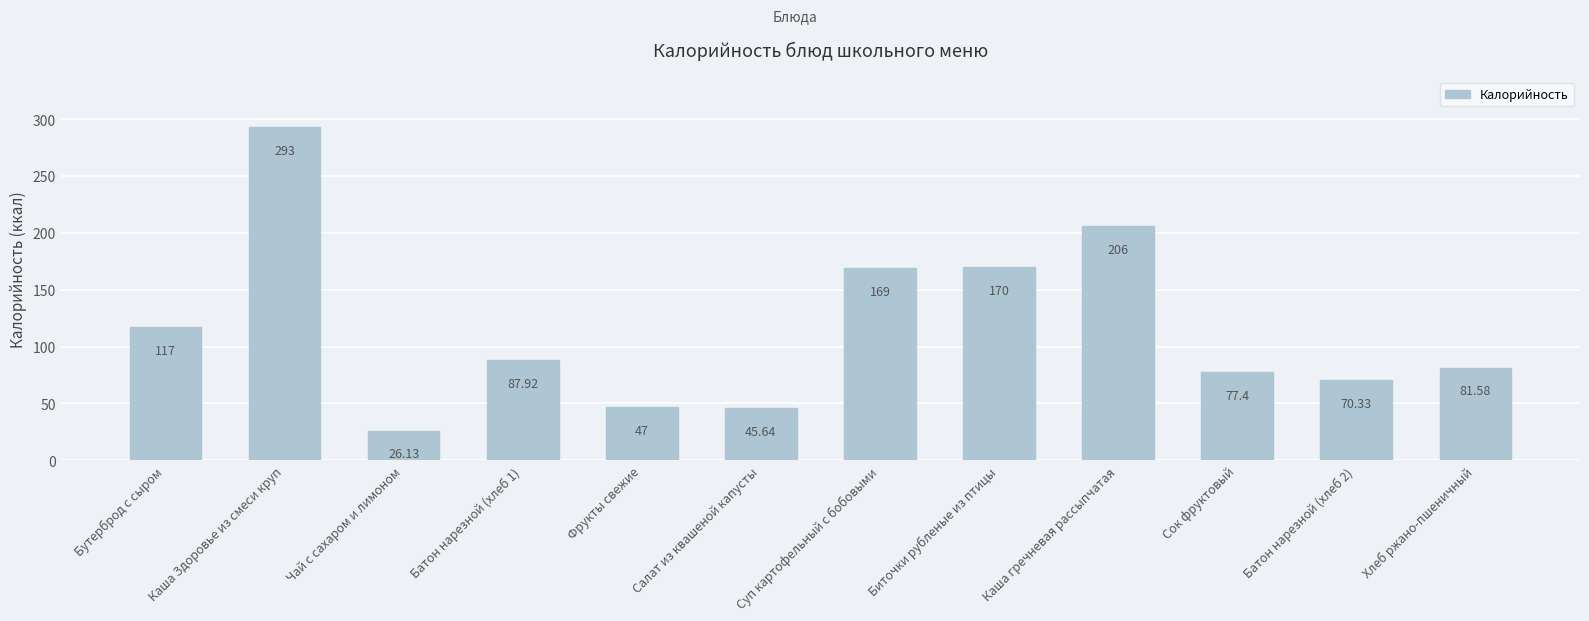

What is the ratio of the value at Чай с сахаром и лимоном to the value at Бутерброд с сыром?

0.2